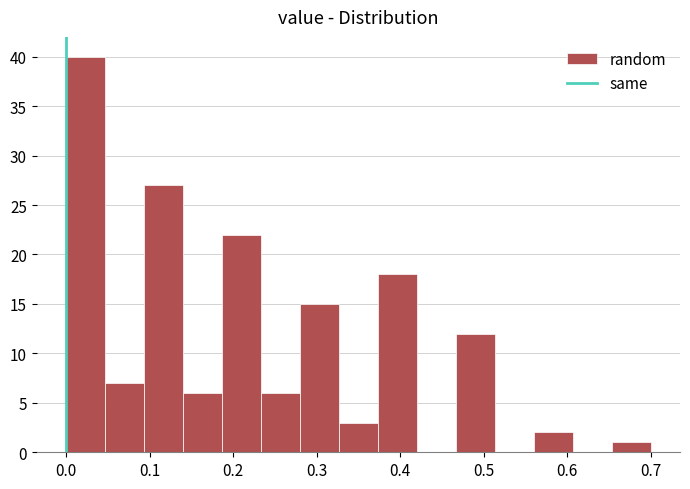

What is the height of the bar covering 0.28 to 0.33 on the x-axis? Neither the bar edges nor the heights are printed on the chart, so give them approximately, as read against the axes.

15